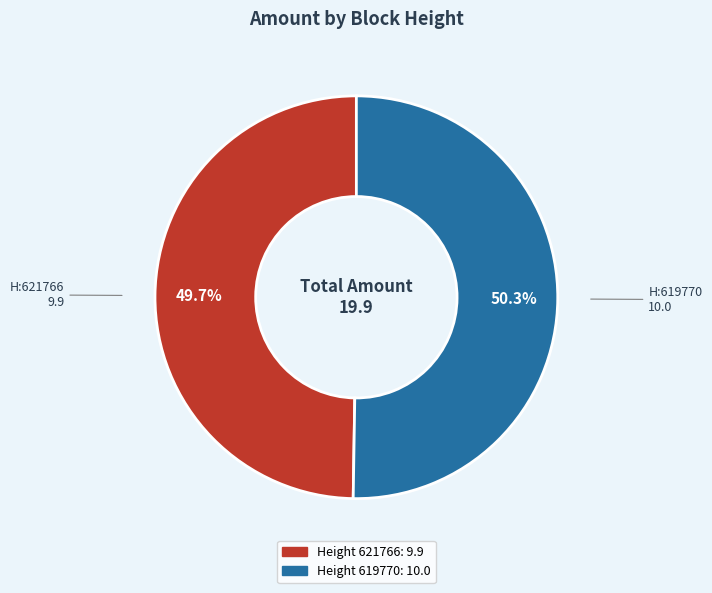

Count the number of slices in the pie.

2